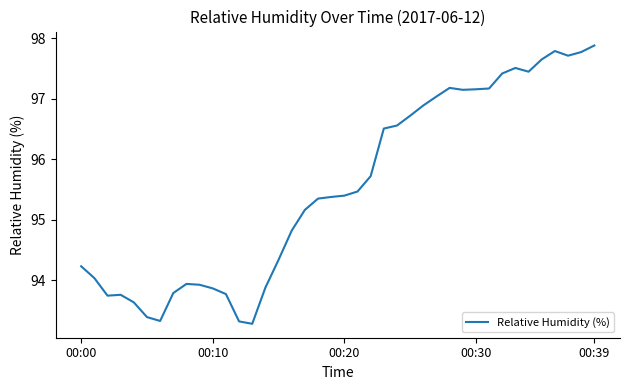

Count the number of categories in the chart.

40